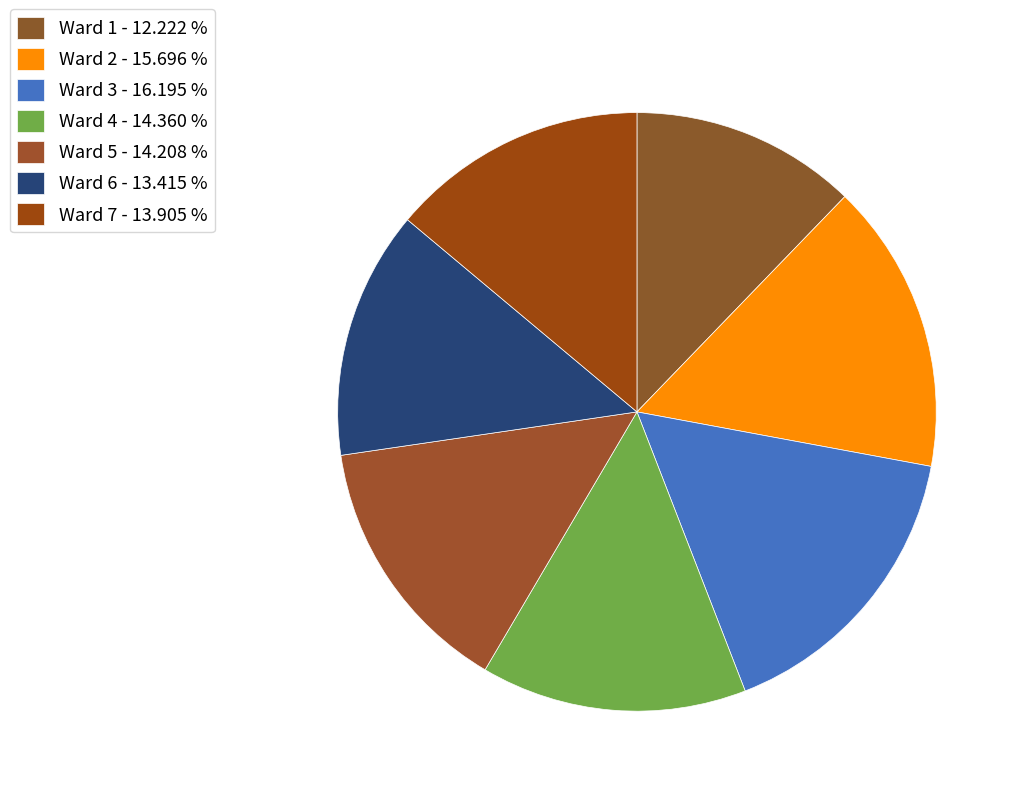

How many segments does this pie chart have?

7